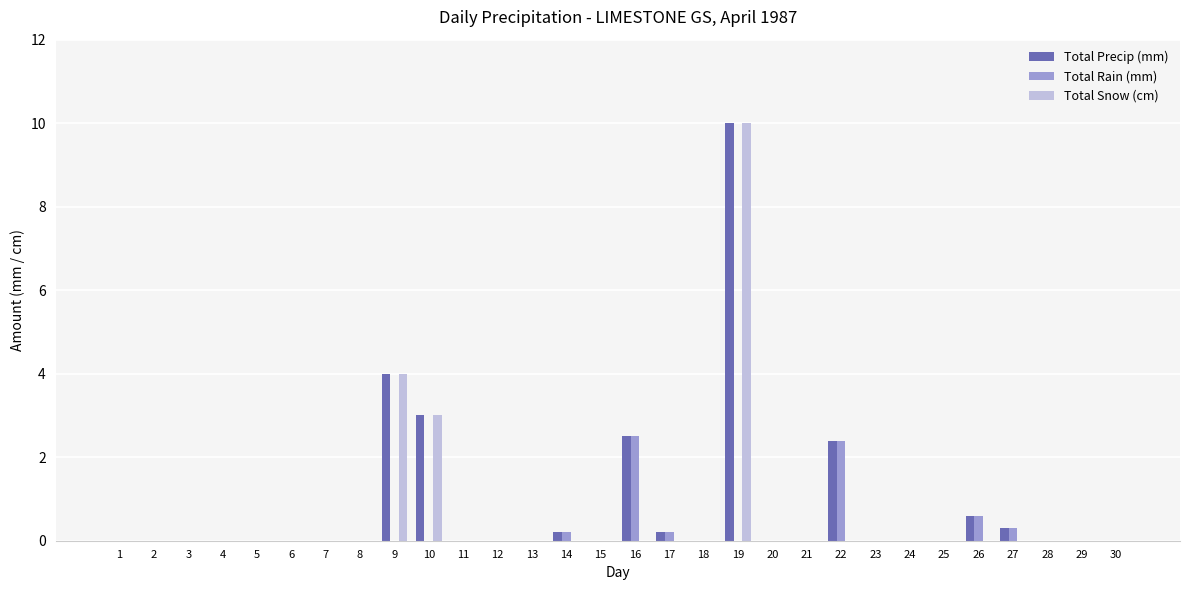

What is the sum of the Total Snow (cm) values at 10 and 6?

3.0